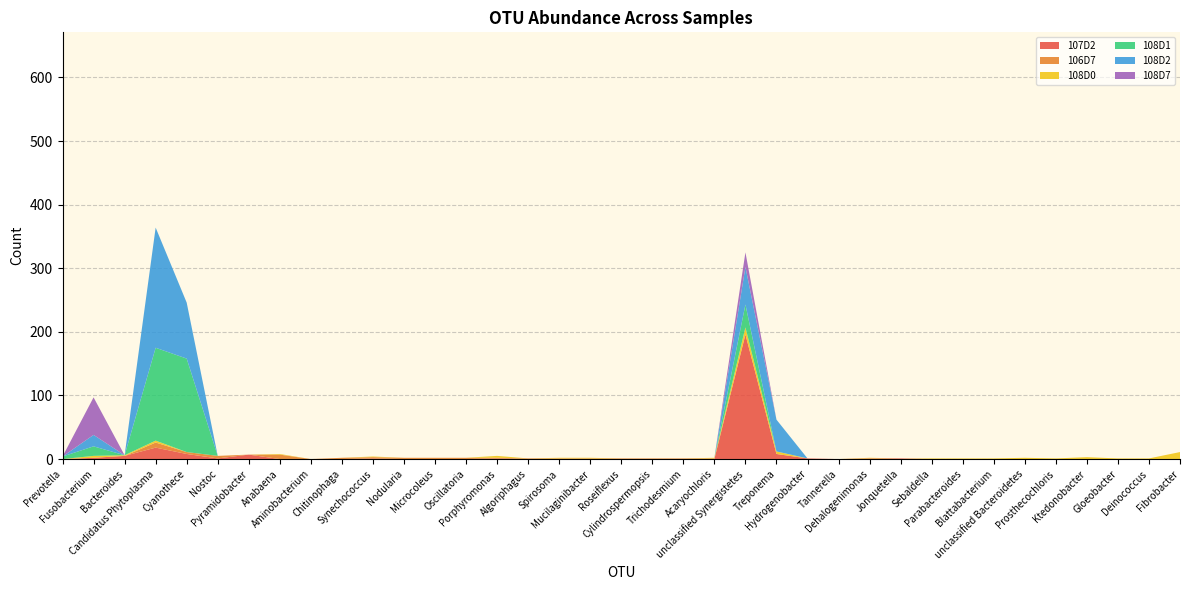

Reading left to right, what are all the values shown in this chart?

107D2: 0	2	5	18	8	1	7	0	0	0	1	0	0	0	1	0	0	0	0	0	0	0	196	8	1	0	1	1	0	0	0	0	0	0	0	0	0
106D7: 0	0	0	8	3	4	0	7	0	2	2	2	2	2	1	1	1	1	1	1	1	1	0	0	0	0	0	0	0	0	0	0	0	0	0	0	0
108D0: 0	3	1	3	0	0	0	1	0	0	1	0	0	0	3	0	1	1	0	0	0	1	11	4	0	0	1	0	1	1	1	2	1	3	1	1	11
108D1: 4	15	0	146	147	0	0	0	0	0	0	0	0	0	0	0	0	0	0	0	0	0	36	0	0	0	0	0	0	0	0	0	0	0	0	0	0
108D2: 0	18	0	189	88	0	0	0	0	0	0	0	0	0	0	0	0	0	0	0	0	0	59	50	0	0	0	0	0	0	0	0	0	0	0	0	0
108D7: 0	59	0	0	0	0	0	0	0	0	0	0	0	0	0	0	0	0	0	0	0	0	23	0	0	0	0	0	0	0	0	0	0	0	0	0	0